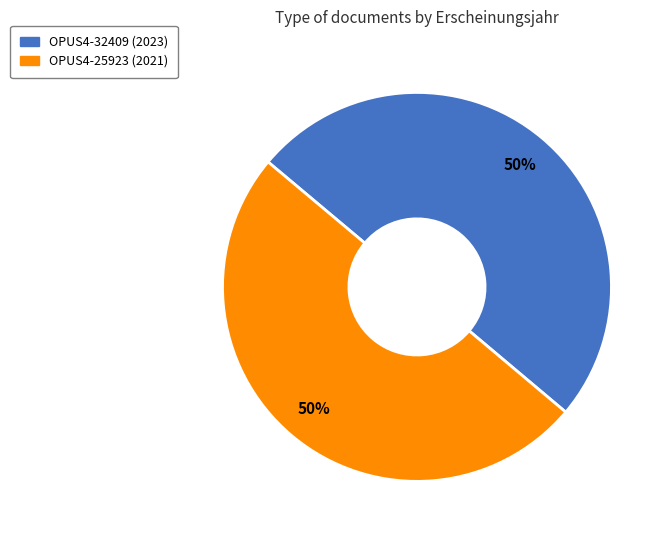

What percentage is the OPUS4-32409 slice, to the nearest percent?

50%